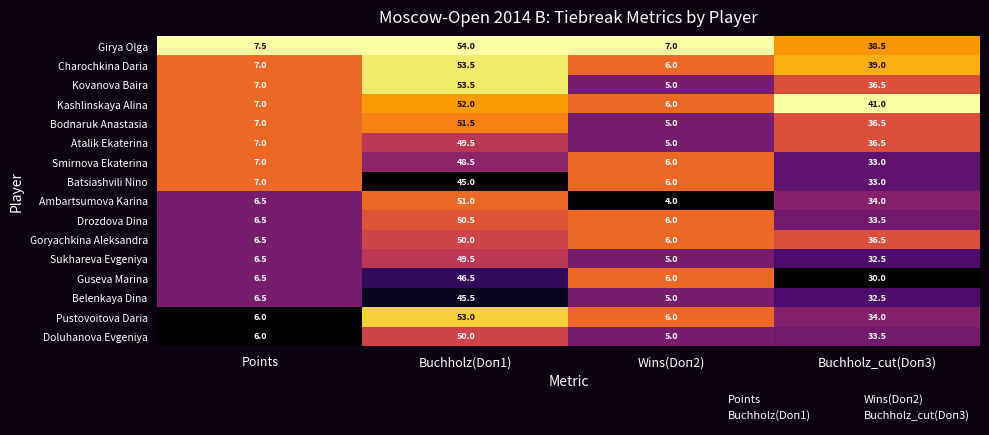

Between Buchholz(Doп1) and Wins(Doп2), which series saw the biggest shift?

Kovanova Baira